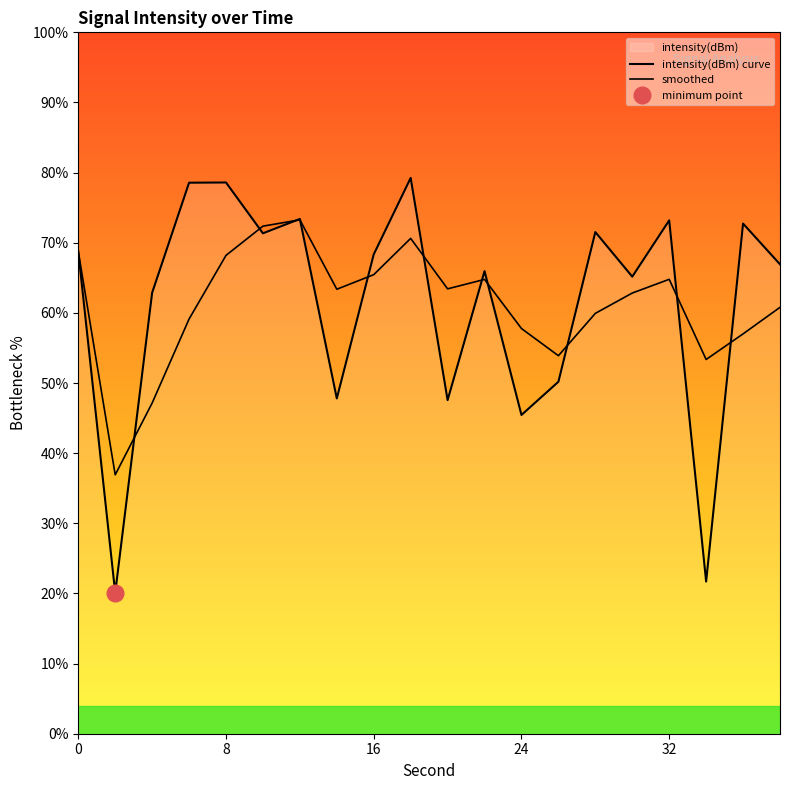

Which series has the widest spread of values?

intensity(dBm) curve